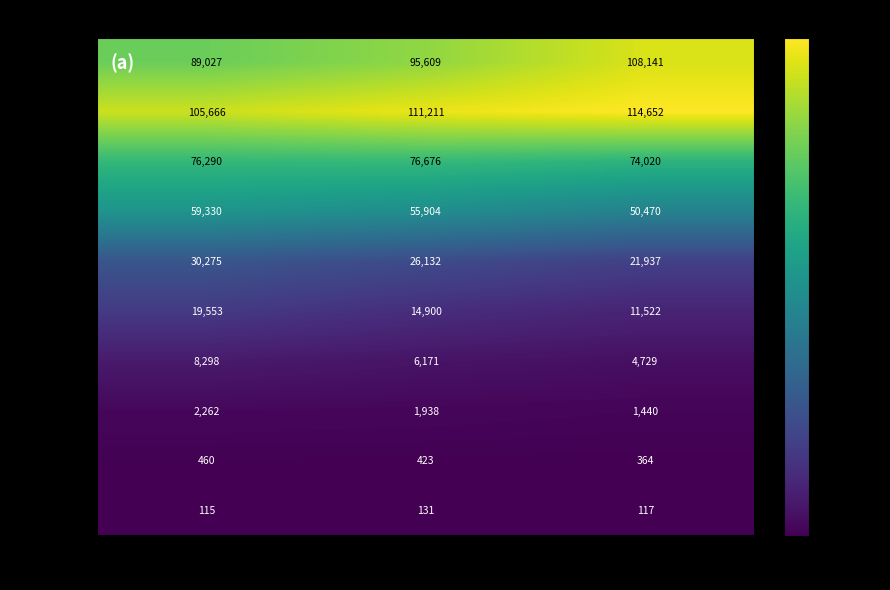

What is the difference between the maximum and minimum values in the 1人の世帯 series?

19114